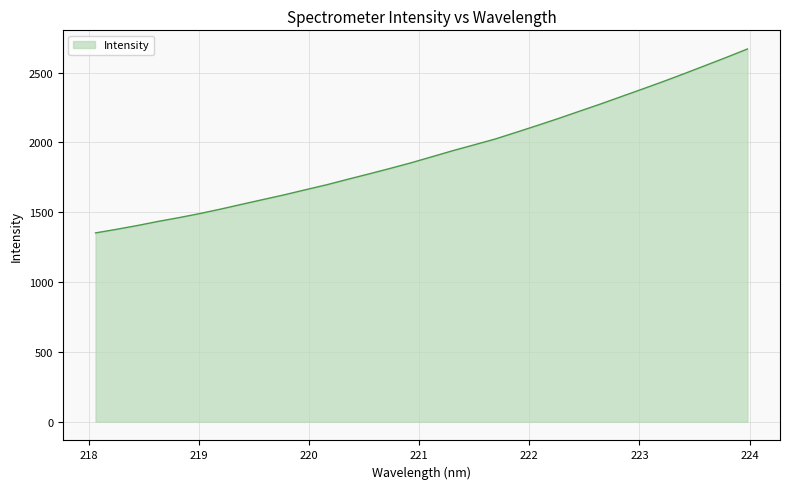

What is the smallest value displayed?

1352.5